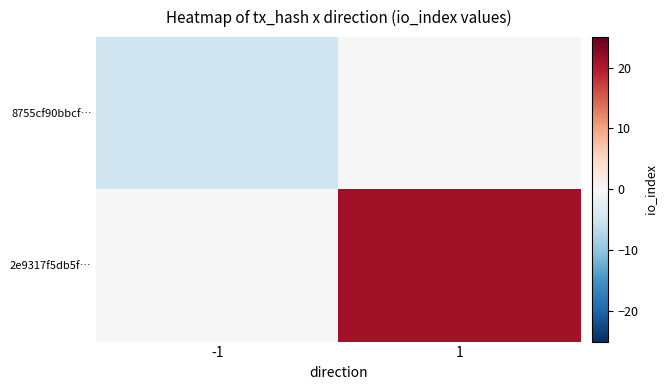

Reading left to right, extract all data points from this chart.

8755cf90bbcf…: -1=-5	1=0
2e9317f5db5f…: -1=0	1=21